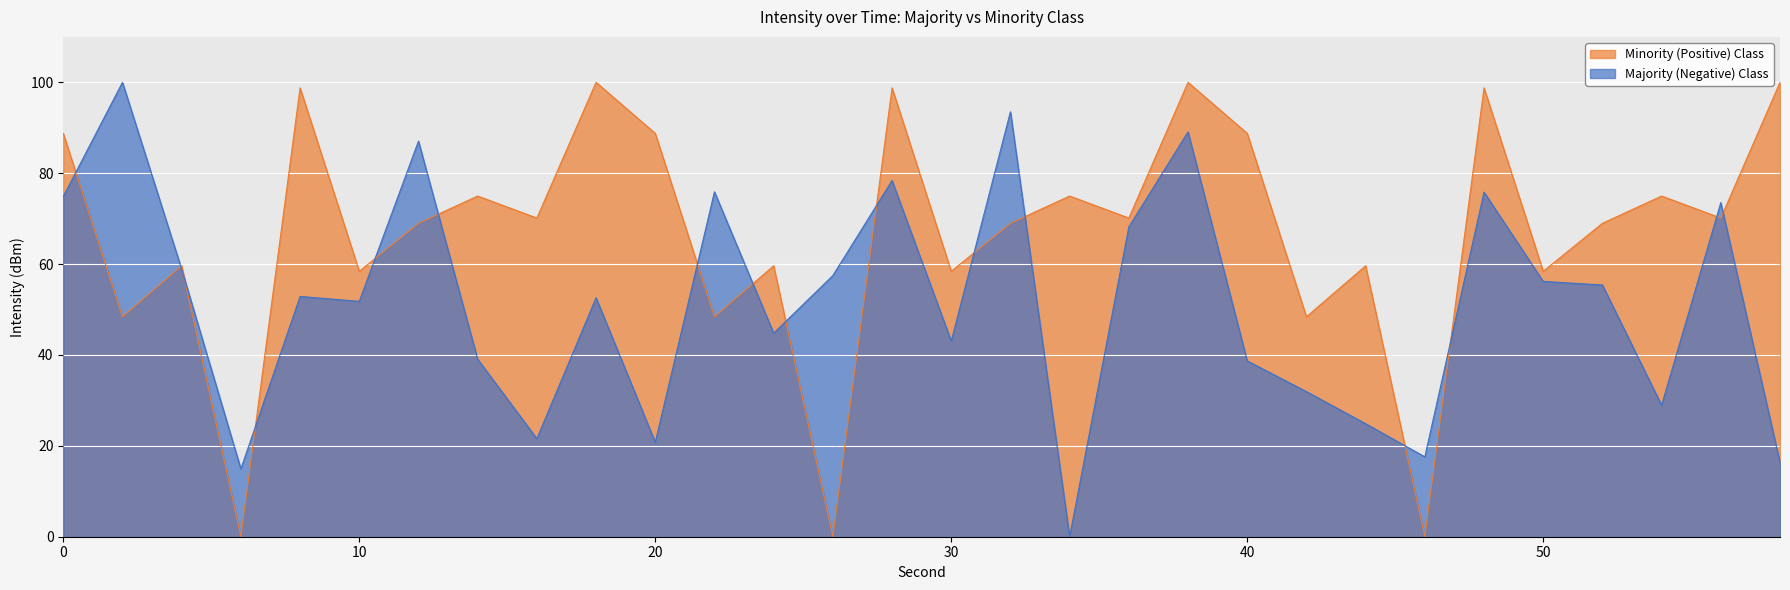

How many interior local valleys does the Majority (Negative) Class series have?

9